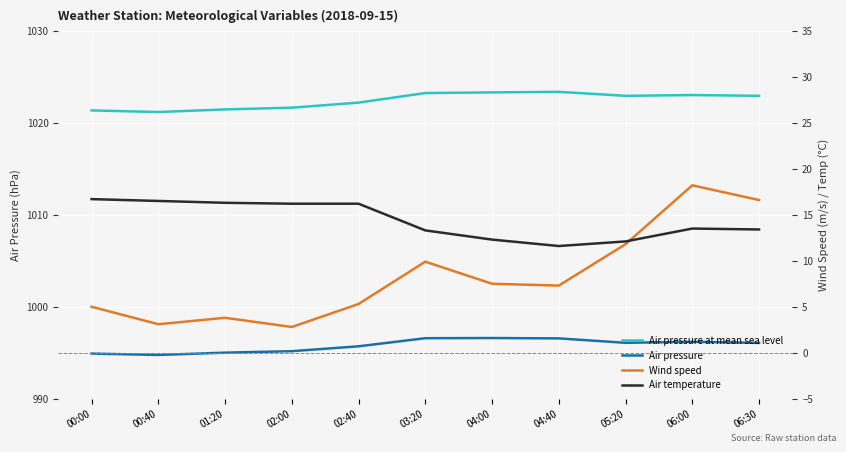

How many distinct data groups are displayed?

4